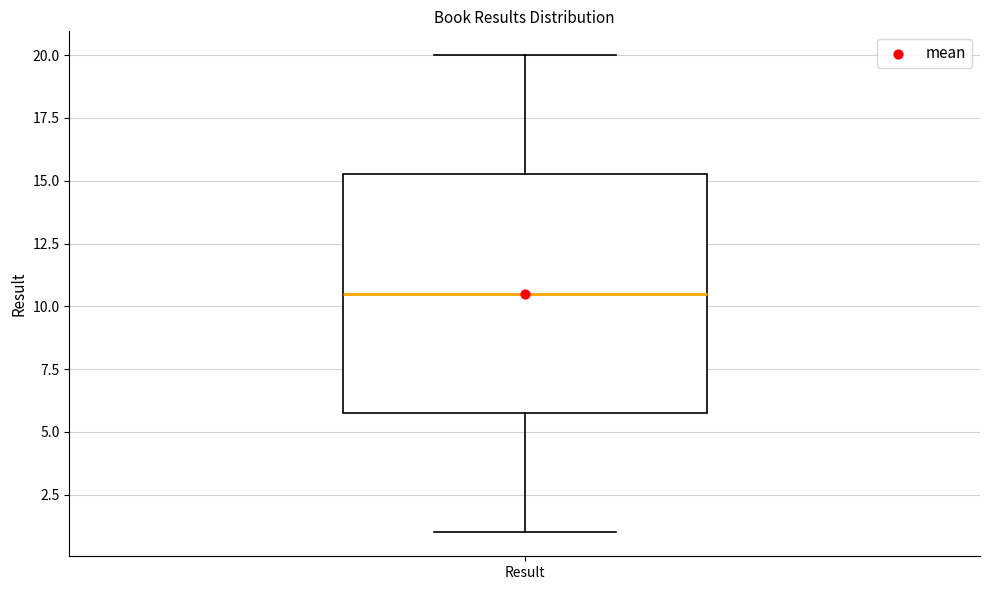

Where does the upper whisker of the box for Result end on the y-axis? The values are not printed on the chart, so give them approximately, as read against the axis.

20.0